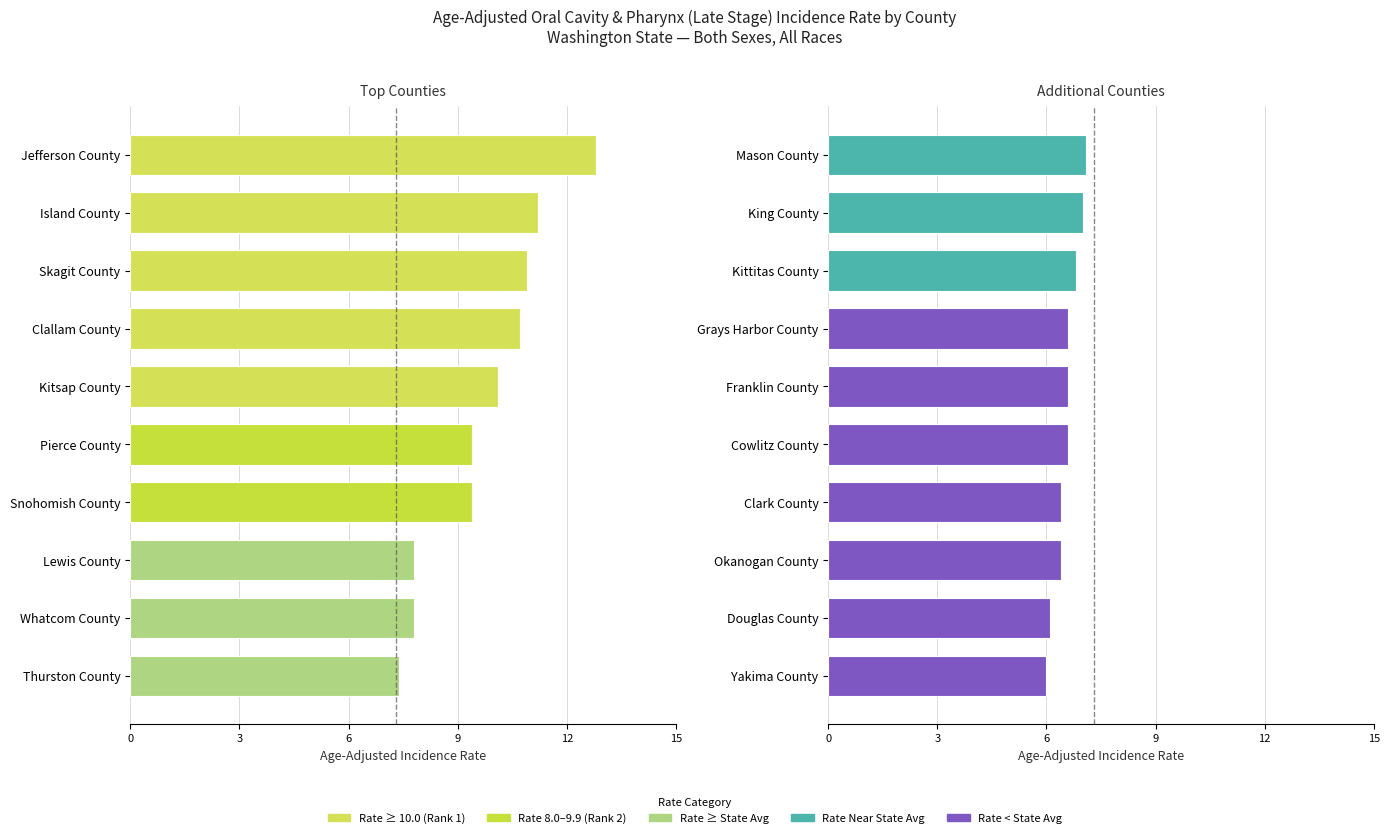

True or false: the data shows 4.8 at King County.

False